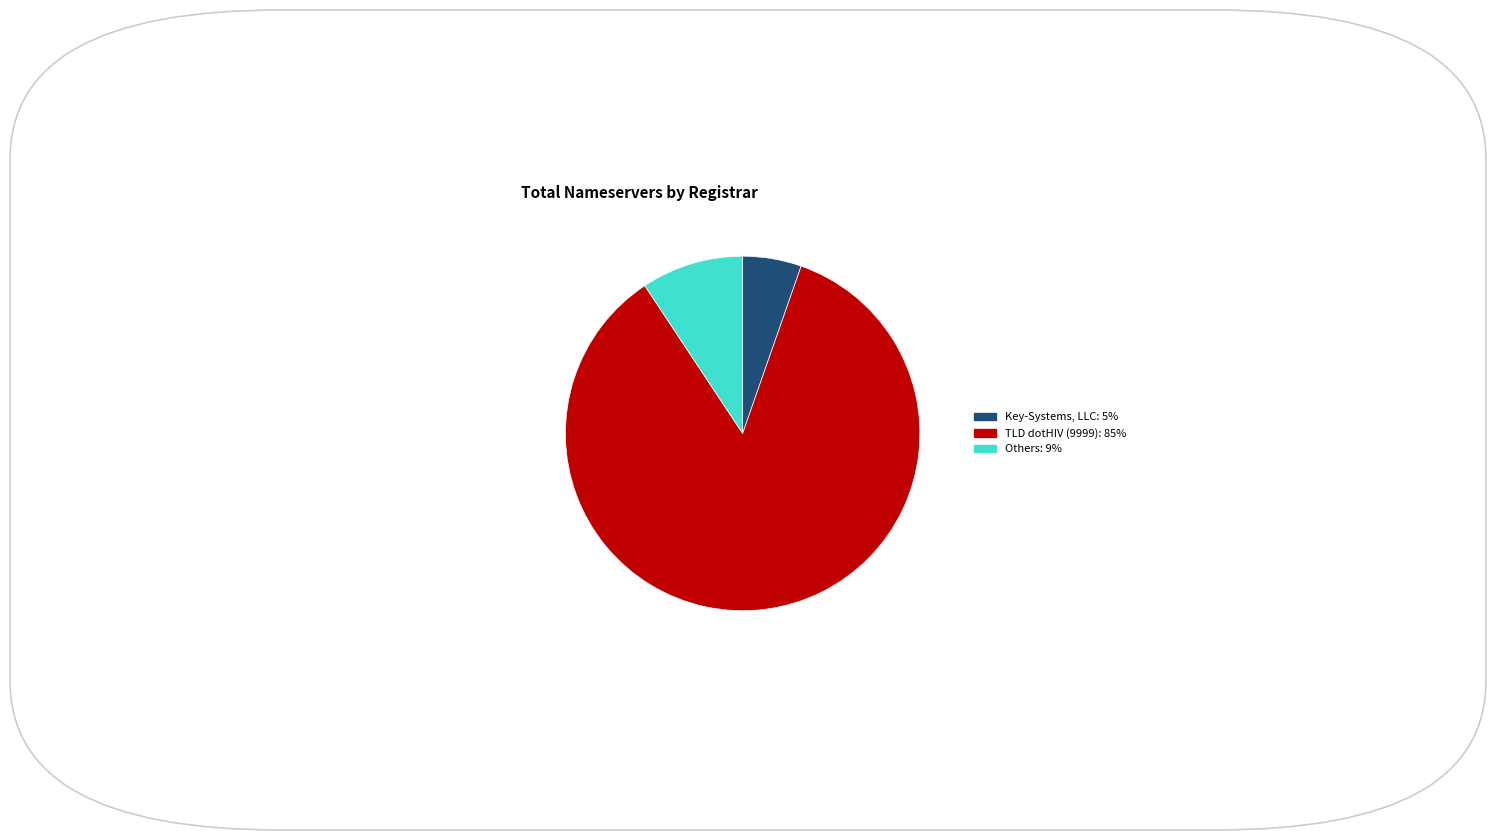

Is there a majority slice in this chart?

Yes